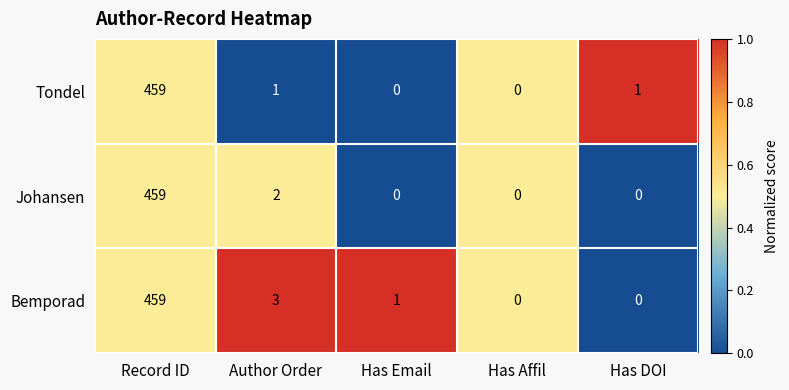

Which series has the largest total across all categories?

Bemporad